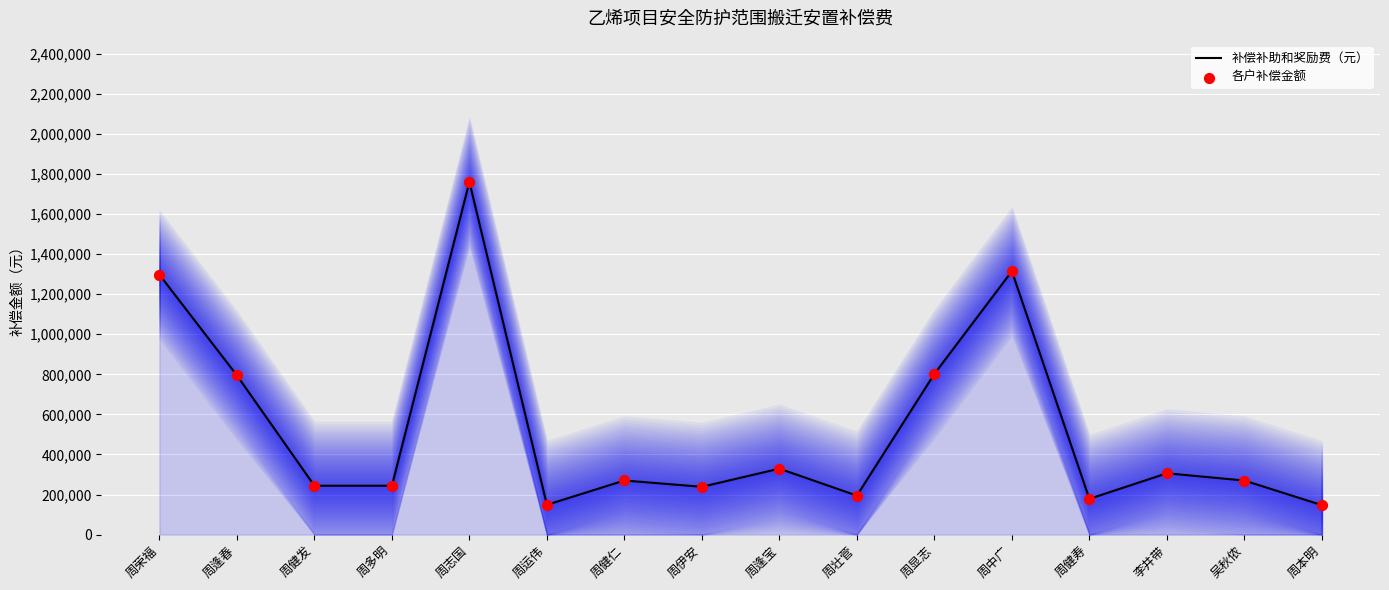

Which series has the largest total across all categories?

补偿补助和奖励费（元）